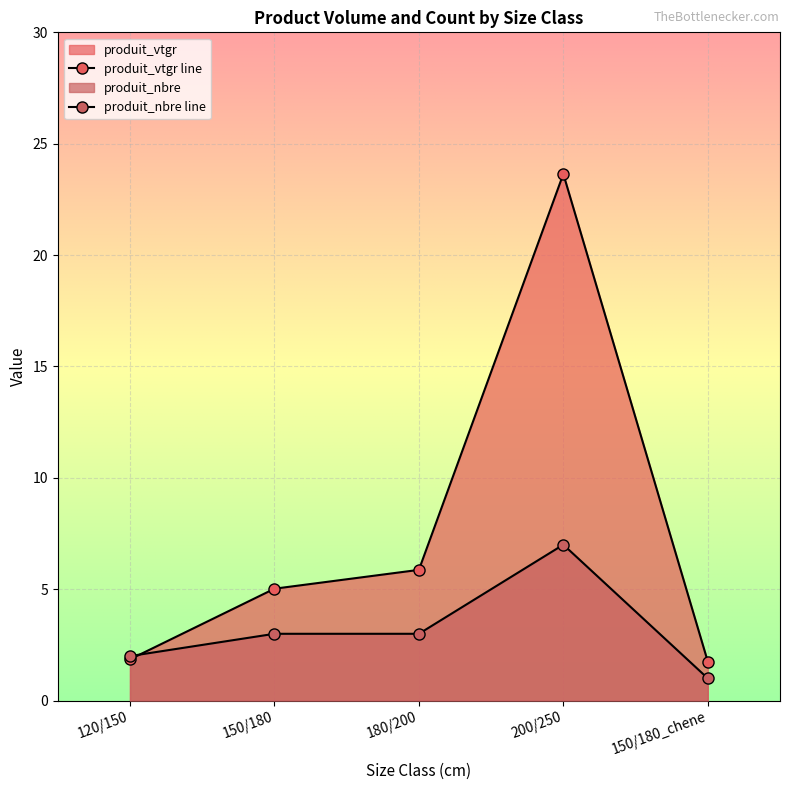

The value of produit_nbre at 150/180 is 3.0. True or false?

True